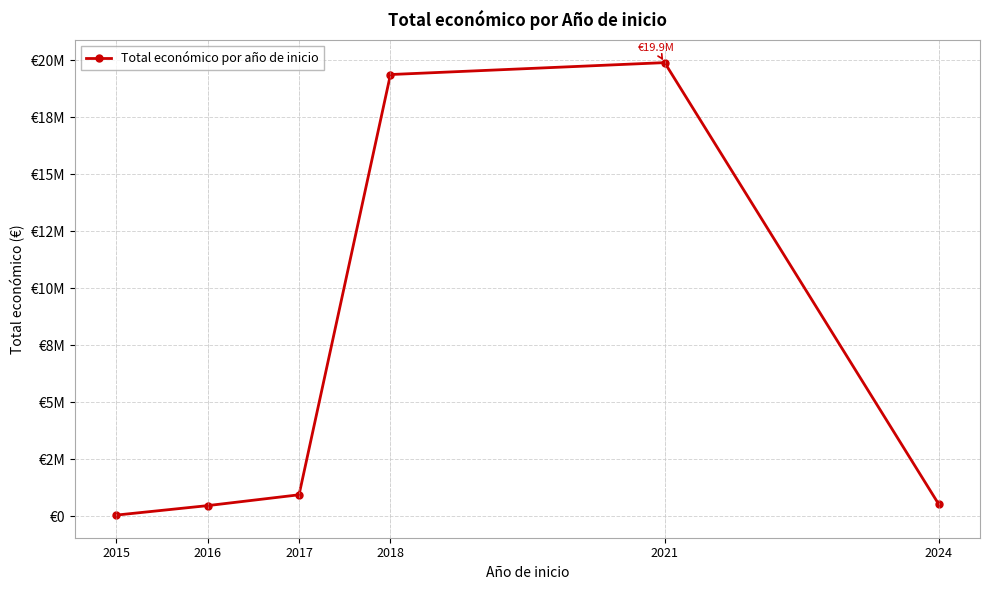

How many interior local peaks (higher than both neighbors) does the data have?

1